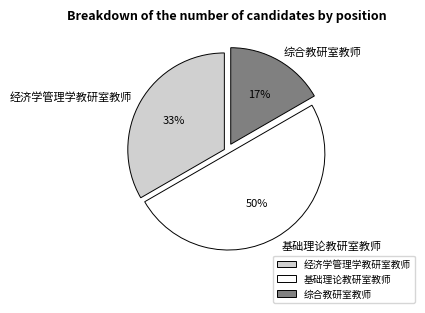

Does 综合教研室教师 account for over 50% of the chart?

No